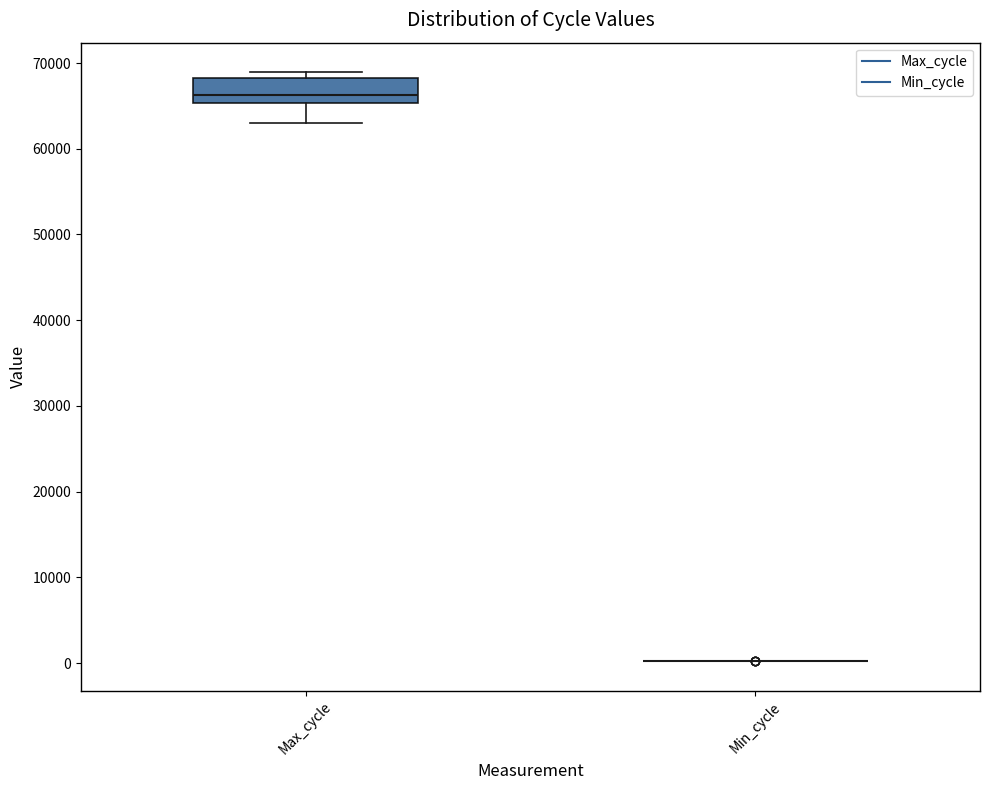

Where does the lower whisker of the box for Max_cycle end on the y-axis? The values are not printed on the chart, so give them approximately, as read against the axis.

63000